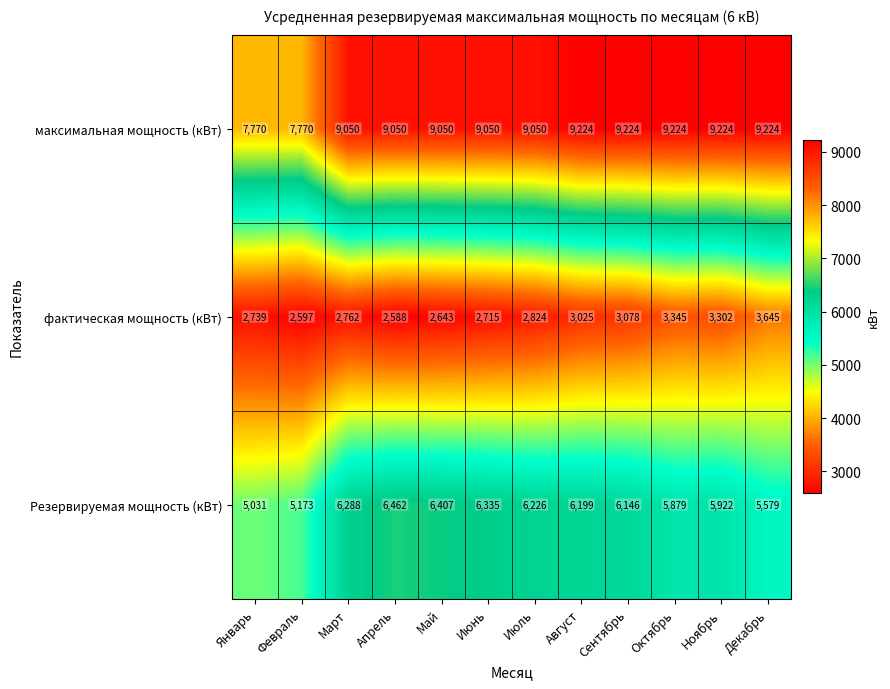

What is the approximate value of максимальная мощность (кВт) at Апрель?

9050